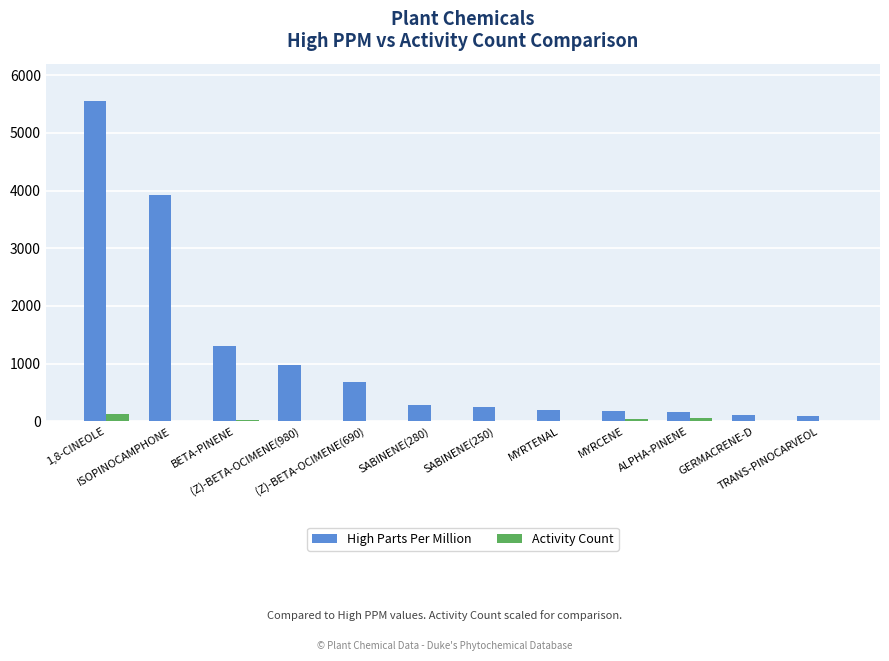

Read the High Parts Per Million value at SABINENE(280).

280